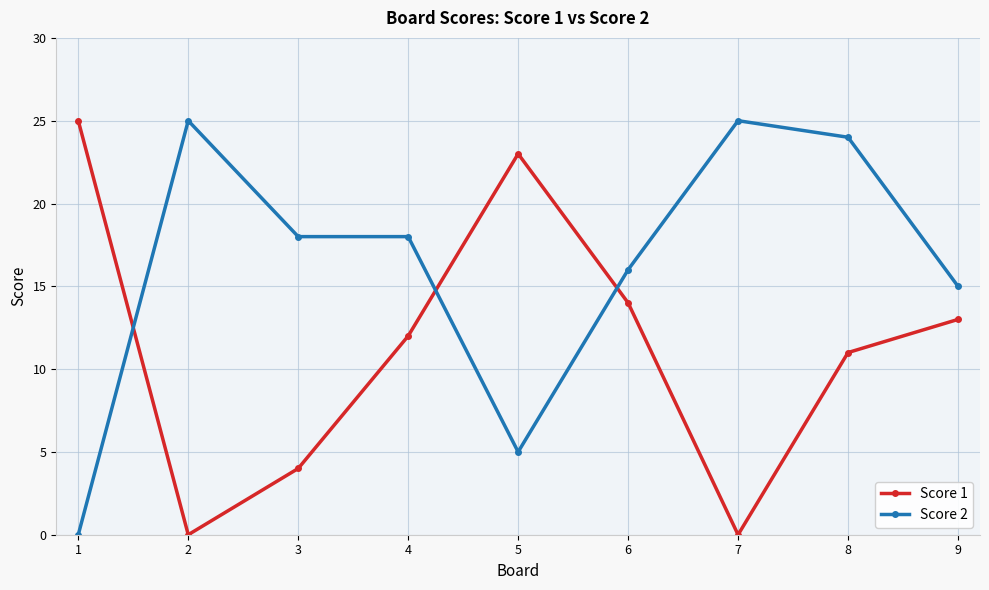

At 7, list the series in order from smallest to largest.

Score 1, Score 2